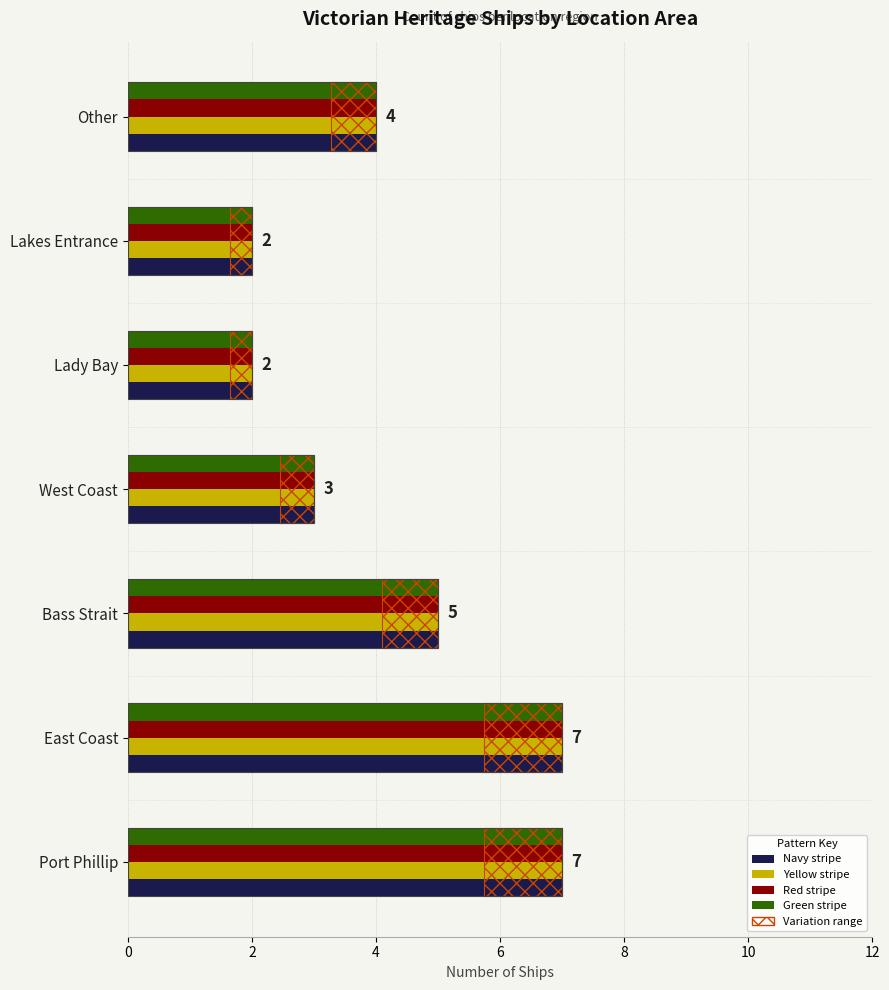

Is it true that the value at Lakes Entrance is 2?

True